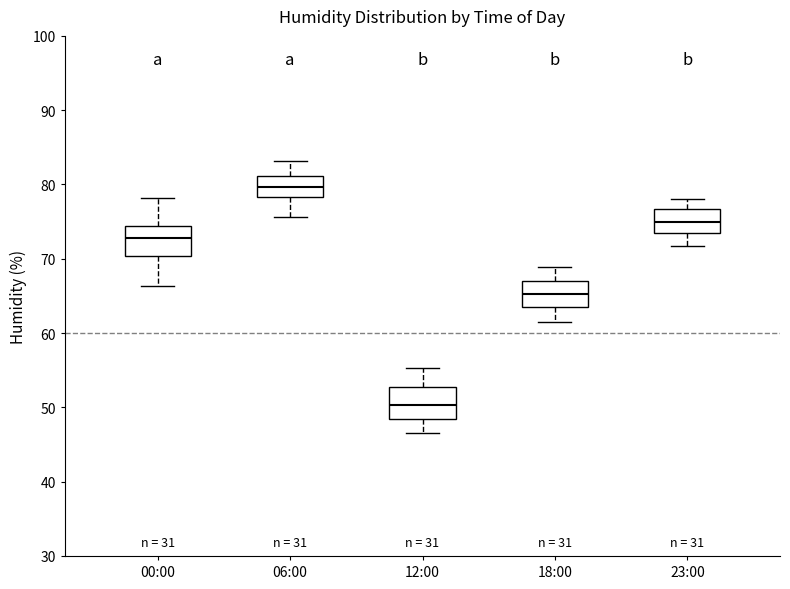

Reading left to right, read every box against the y-axis: the position of its median line, the range the box covers, and the ends of its whiskers. The values are not printed on the chart, so give them approximately, as read against the axis.

00:00: median 73, box 70 to 74, whiskers 66 to 78
06:00: median 80, box 78 to 81, whiskers 76 to 83
12:00: median 50, box 49 to 53, whiskers 47 to 55
18:00: median 65, box 63 to 67, whiskers 62 to 69
23:00: median 75, box 73 to 77, whiskers 72 to 78